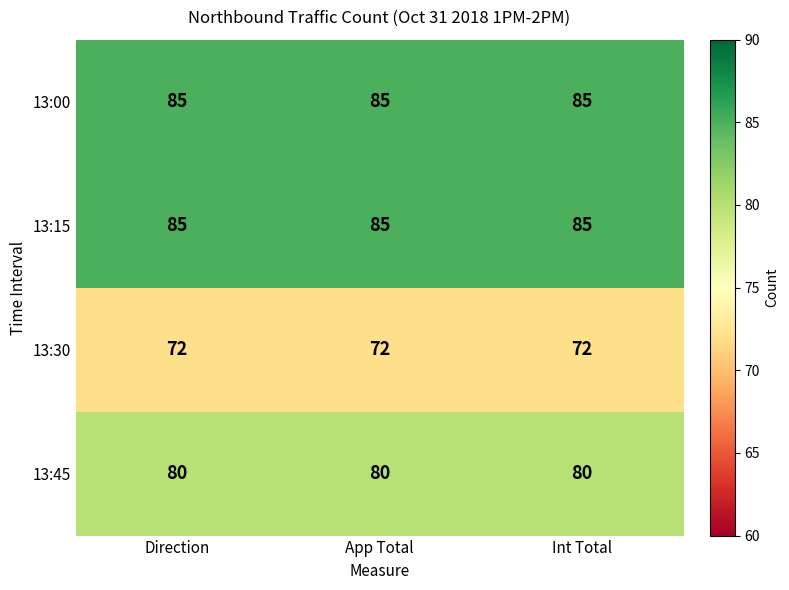

What is the difference between the highest and lowest values at Direction?

13